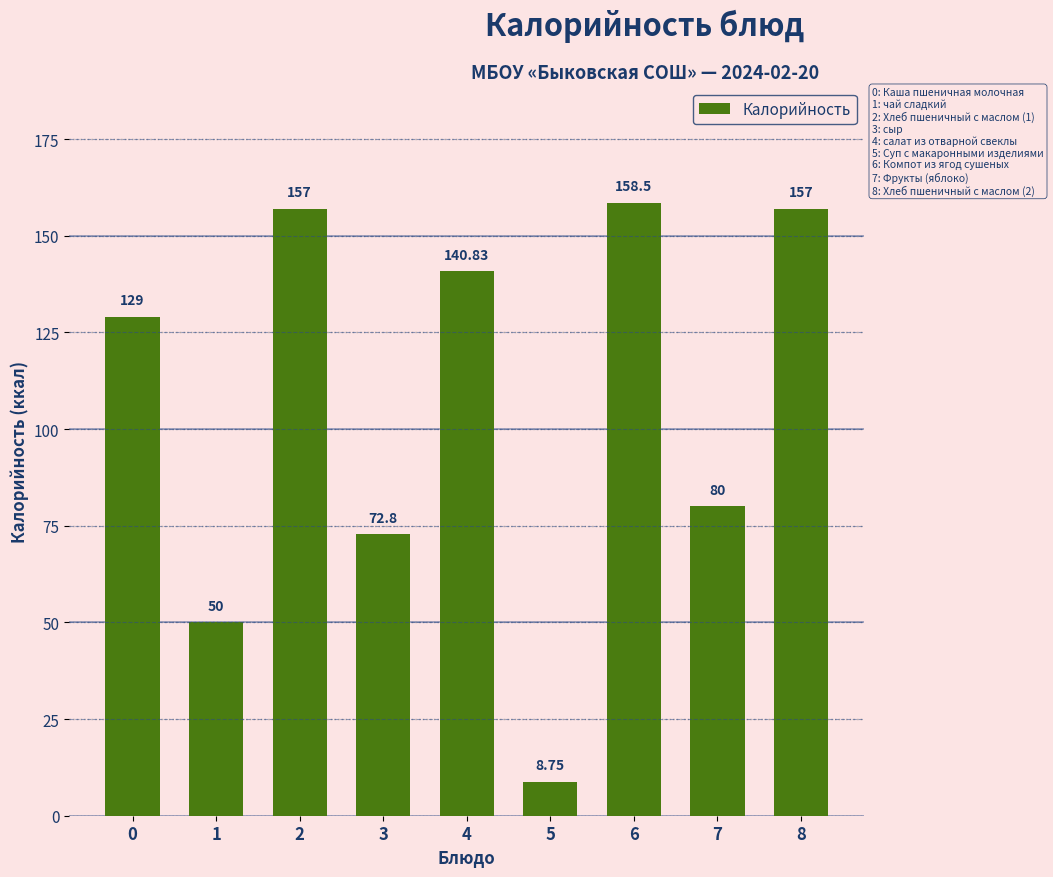

What is the average value?

106.0